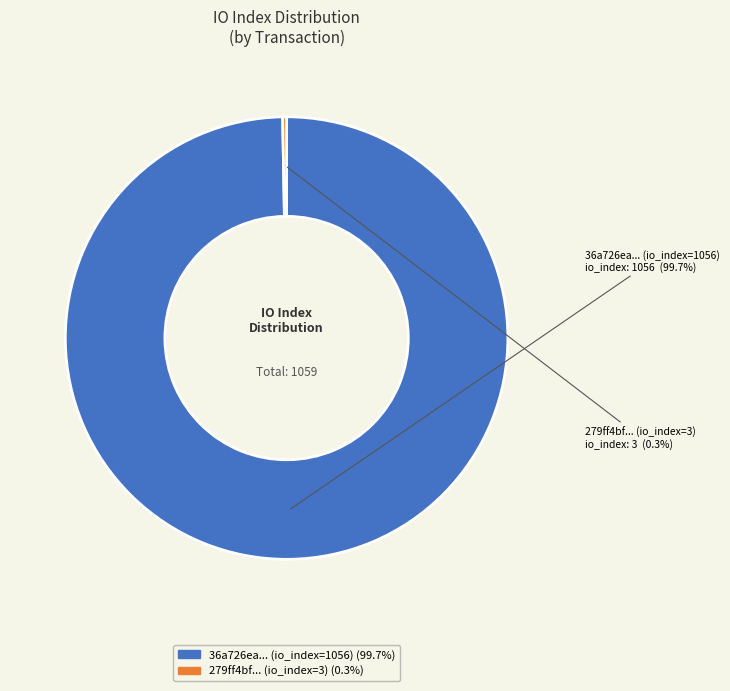

Count the number of slices in the pie.

2